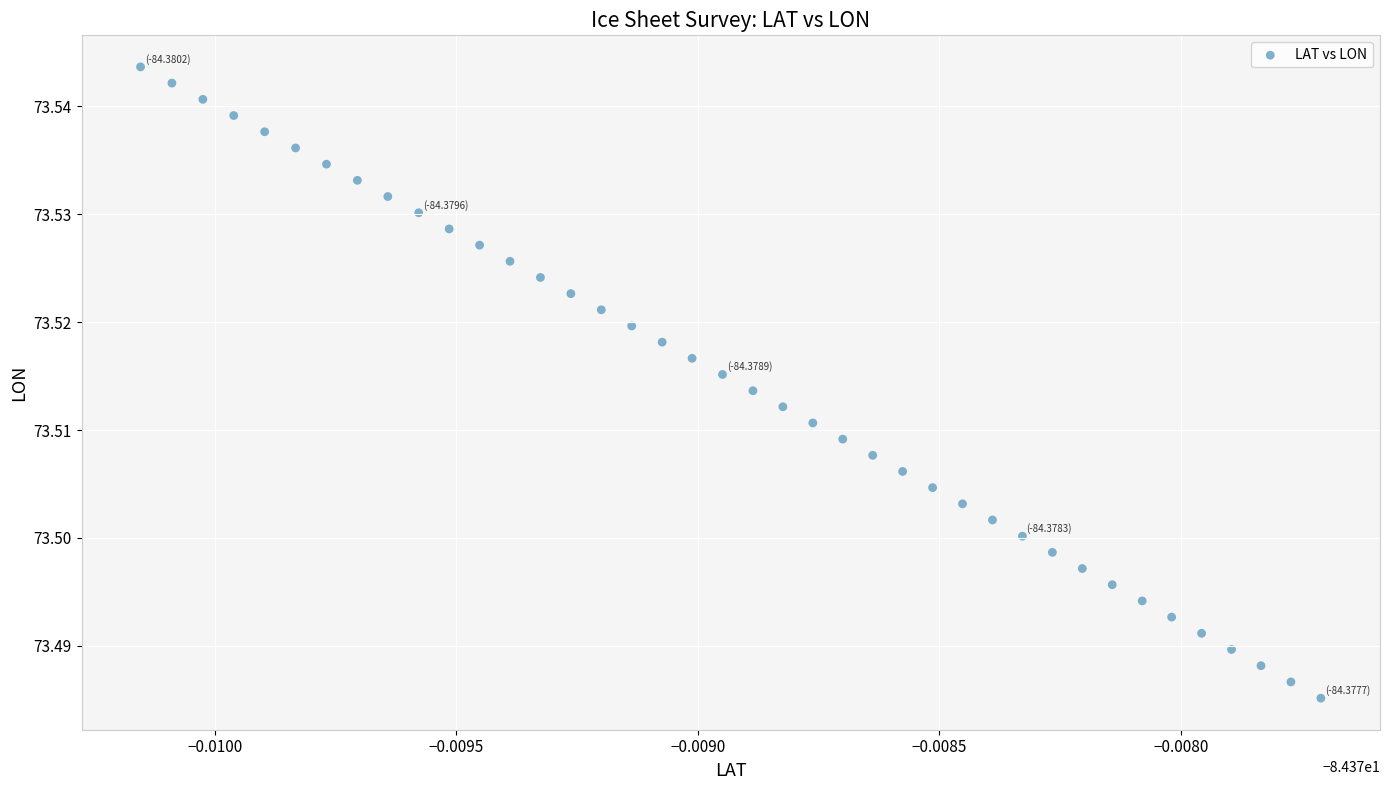

Count the number of points in this scatter plot.

40